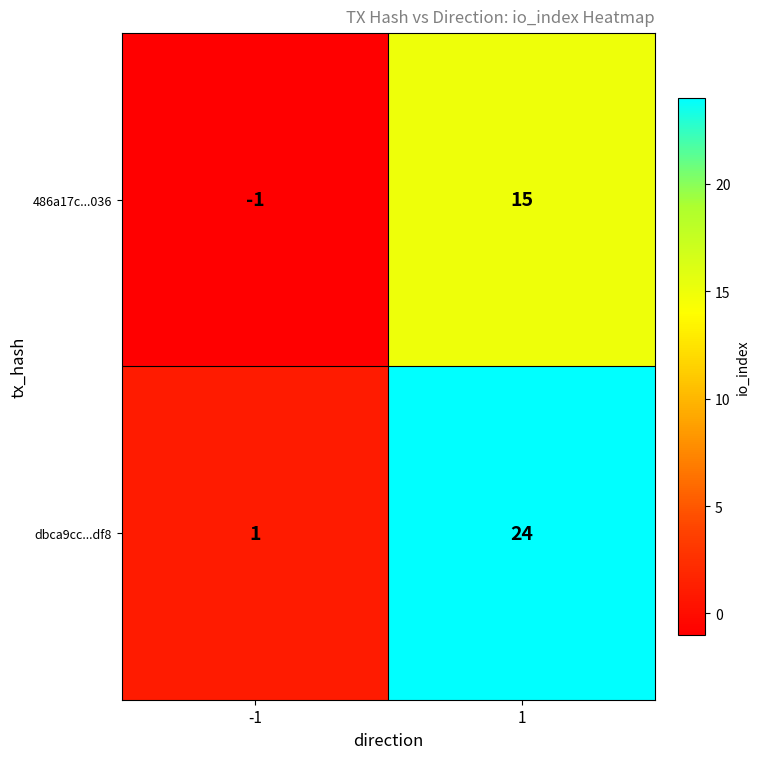

What is the maximum value for 486a17c...036?

15